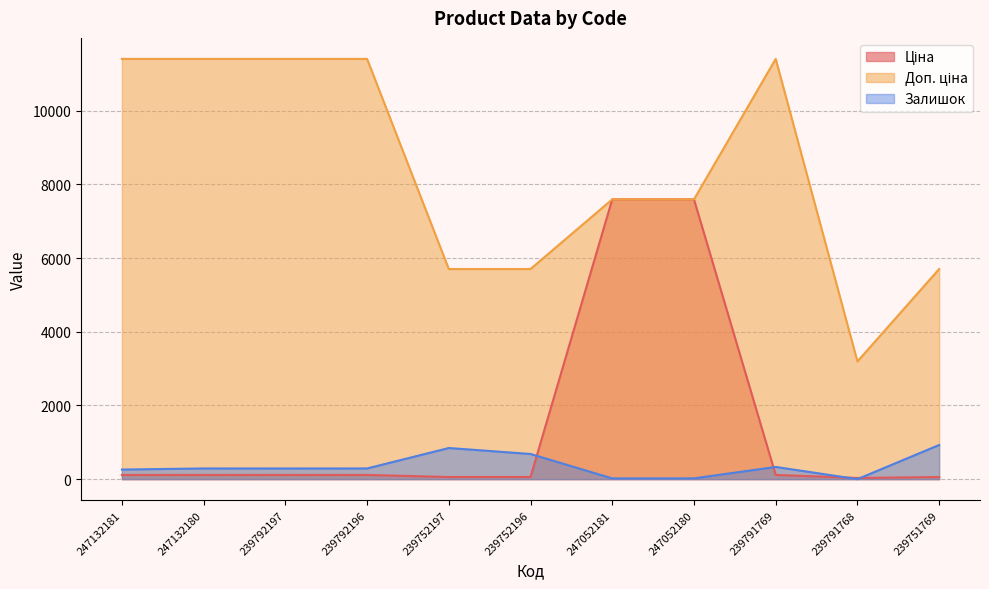

What are all the series names shown in the legend?

Ціна, Доп. ціна, Залишок